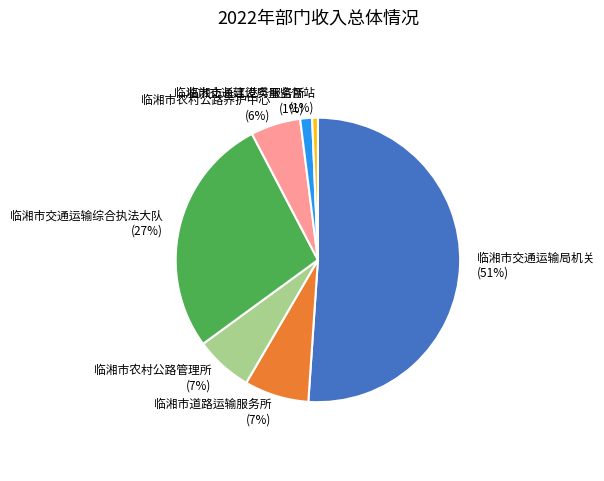

Which category accounts for the majority?

临湘市交通运输局机关